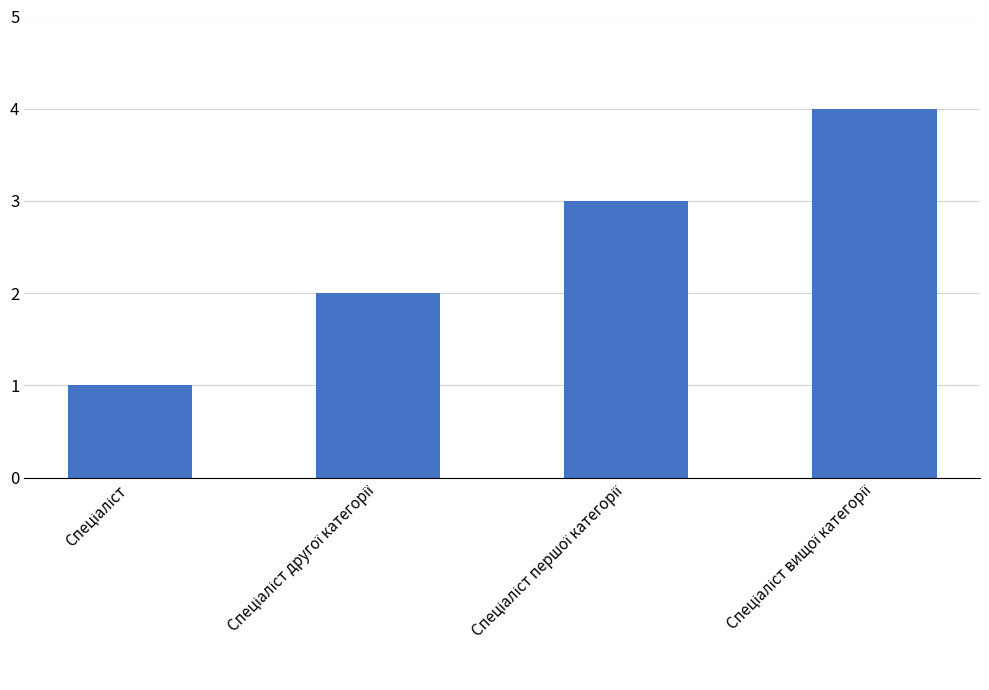

Are the bars grouped side by side (vs. stacked)?

No